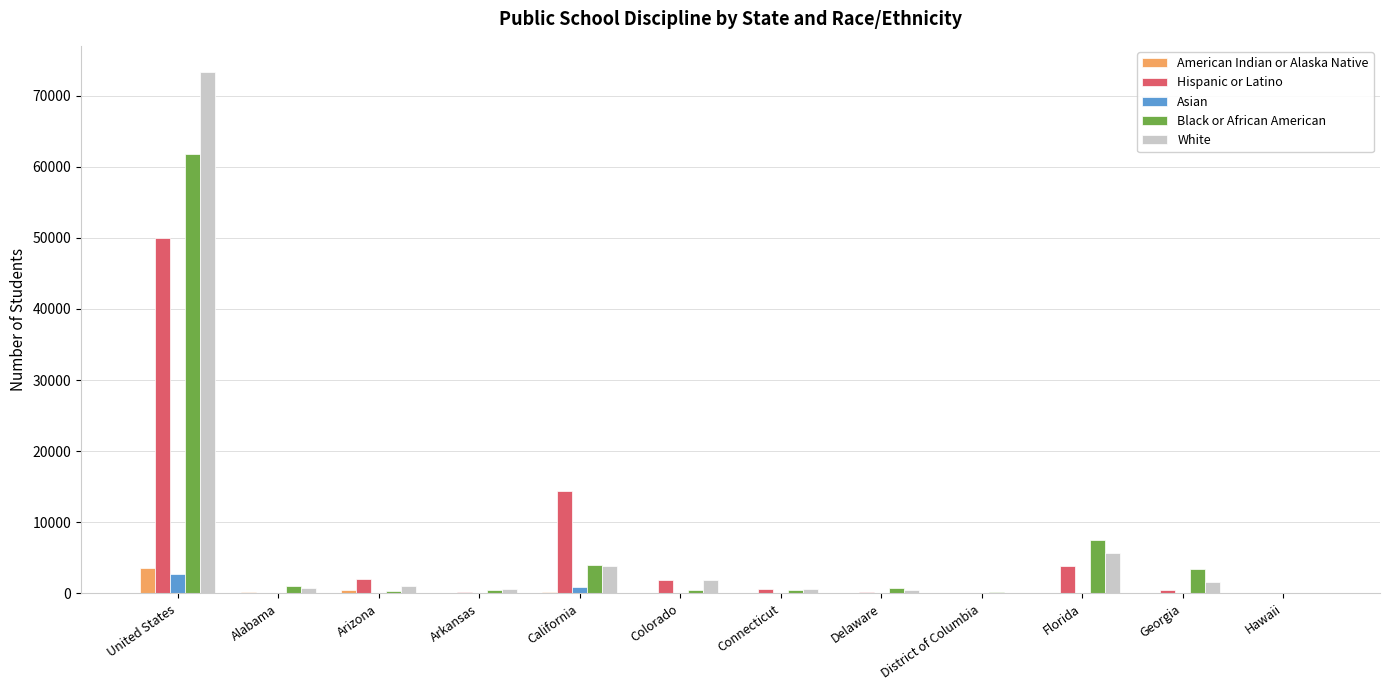

The value of White at Colorado is 1945. True or false?

True